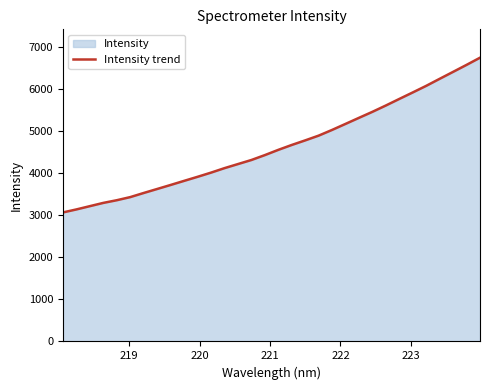

Count the number of values greater than 4554.

16